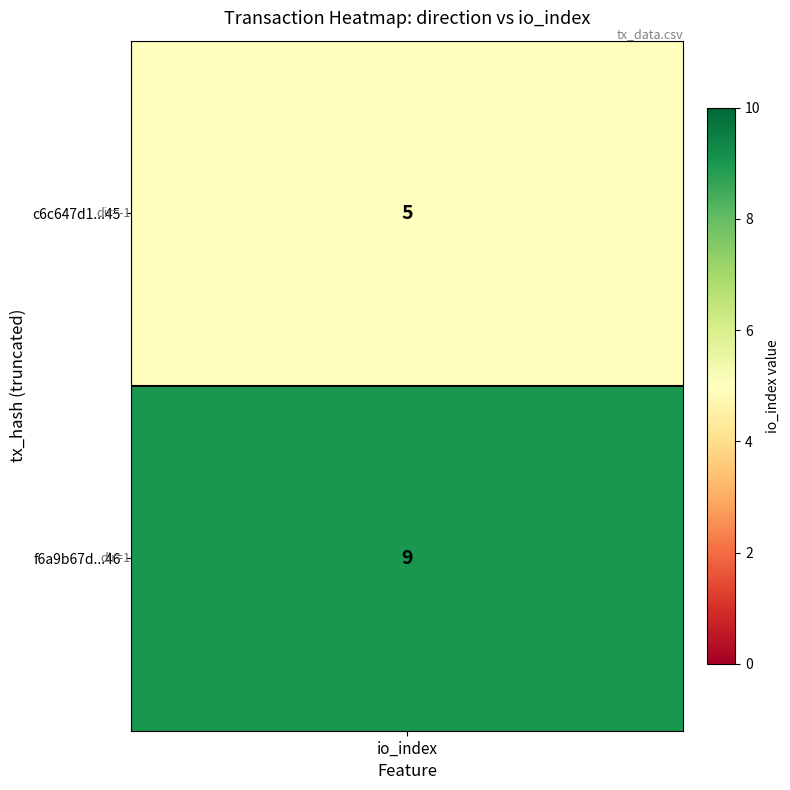

Which series has the largest total across all categories?

f6a9b67d7c8487e82673403046e6b1c4b303746